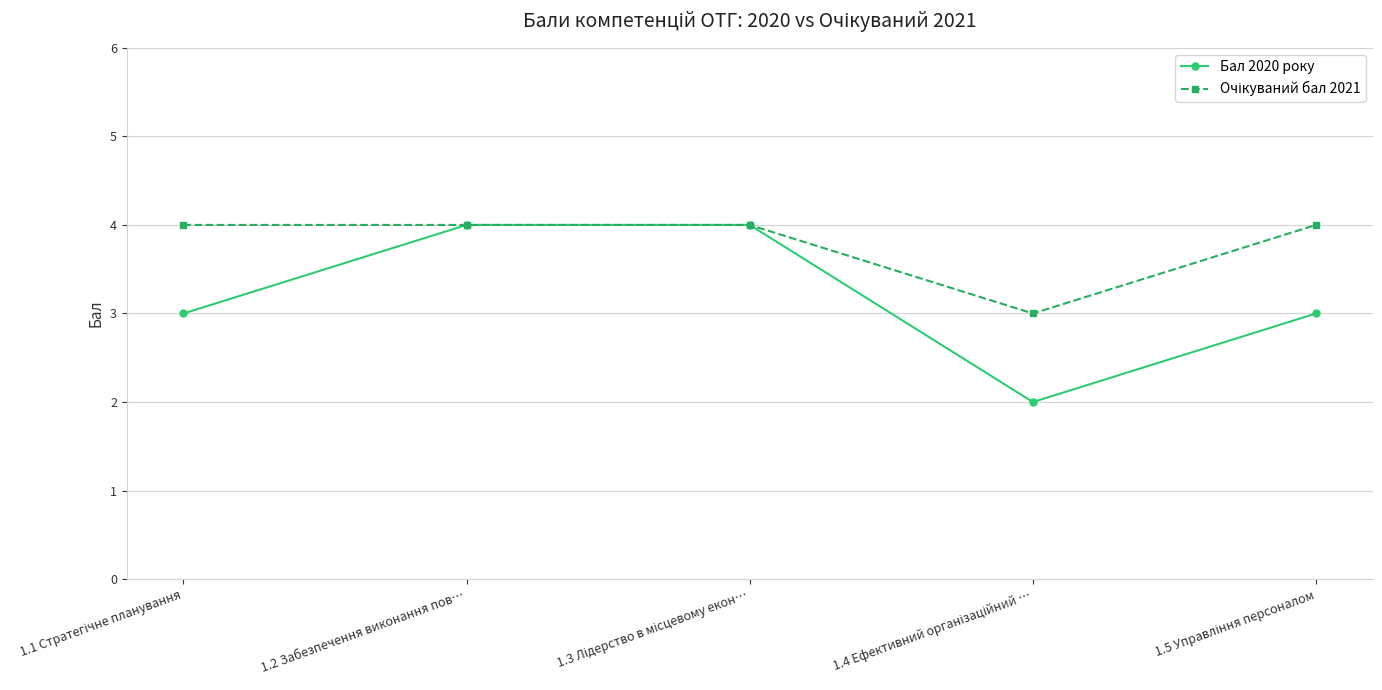

What is the greatest value displayed?

4